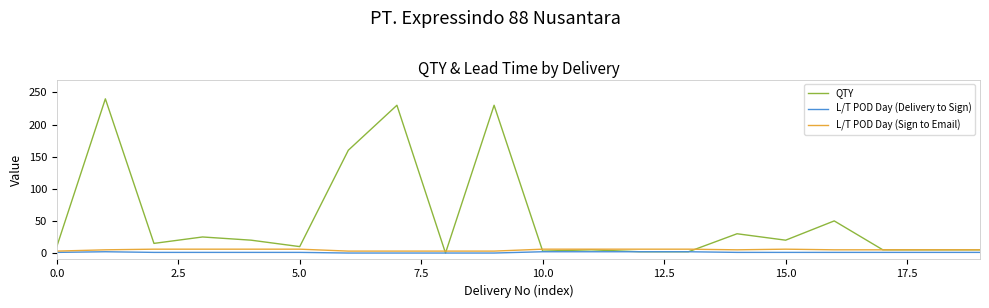

What is the highest value of the L/T POD Day (Sign to Email) series?

6